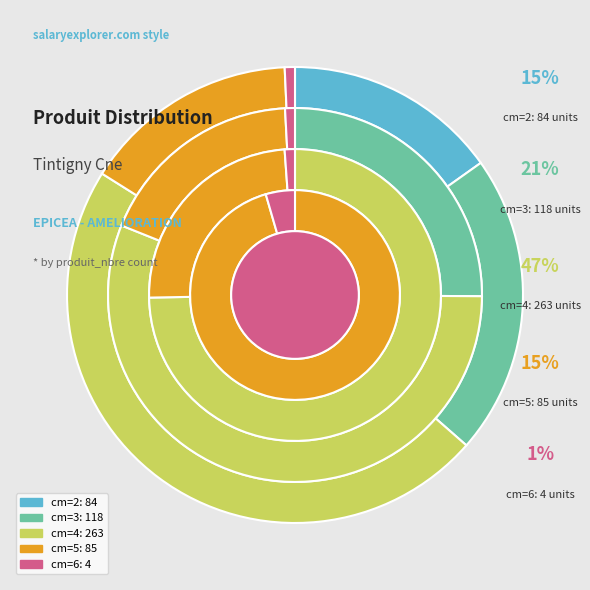

To the nearest percent, what portion does 6 represent?

1%